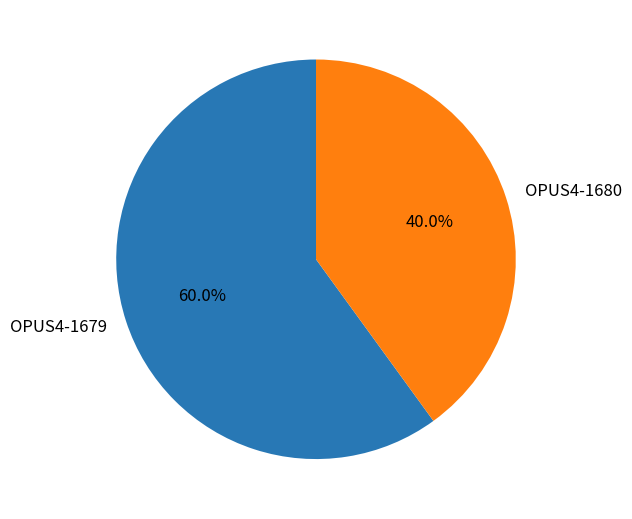

What percentage is the OPUS4-1679 slice, to the nearest percent?

60%